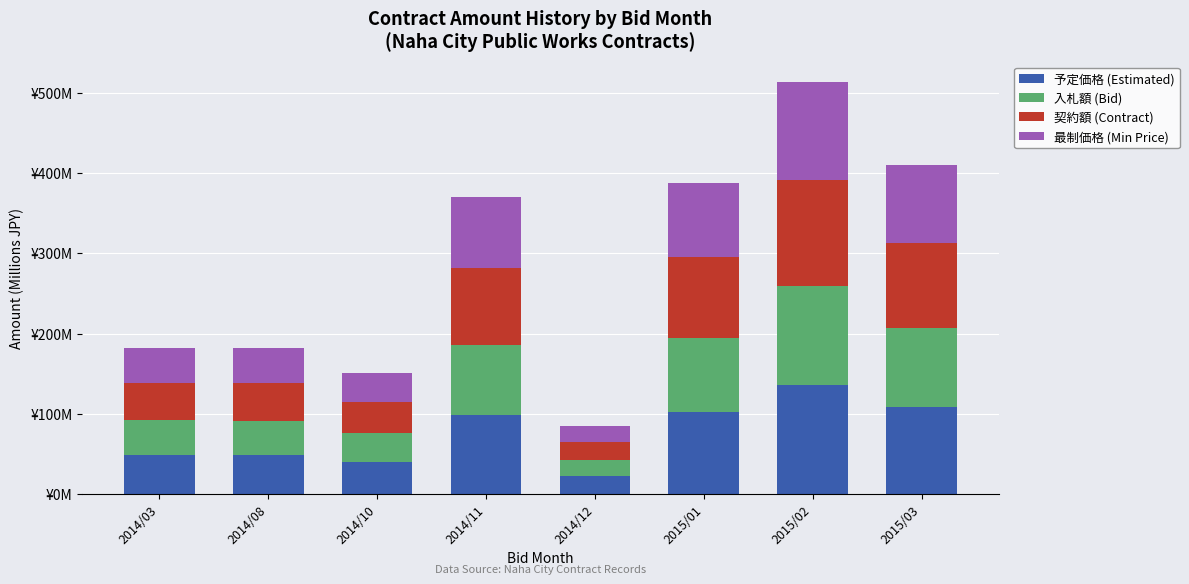

What is the label of the 3rd bar from the left?

2014/10